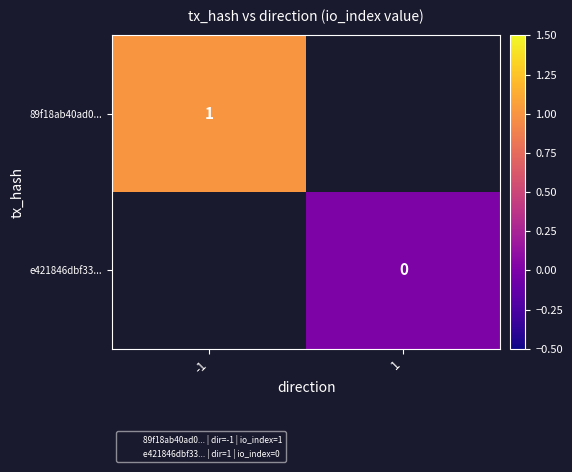

Between 1 and -1, which is larger?

-1